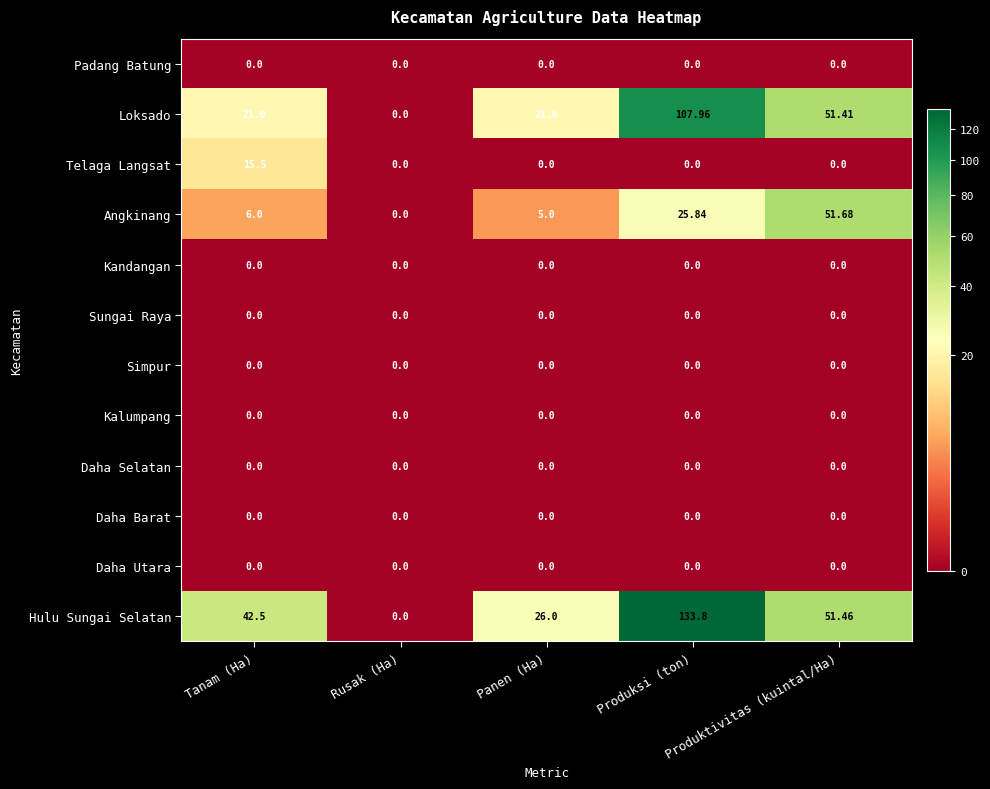

Which series has the largest total across all categories?

Hulu Sungai Selatan